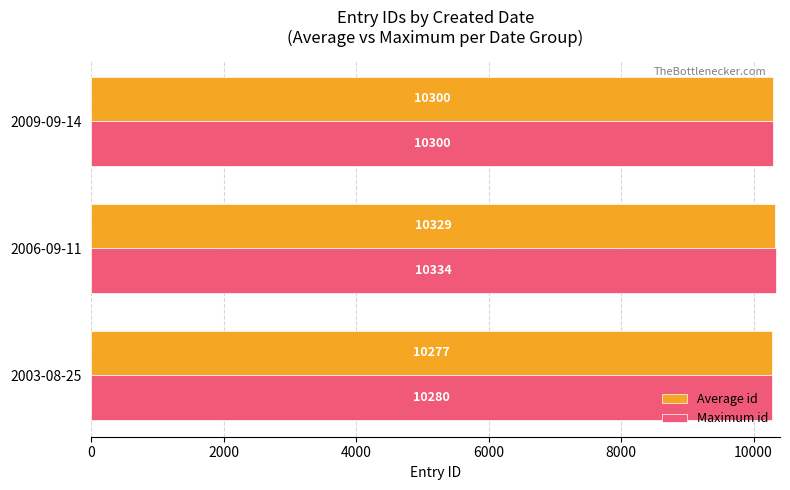

What is the minimum value for Maximum id?

10280